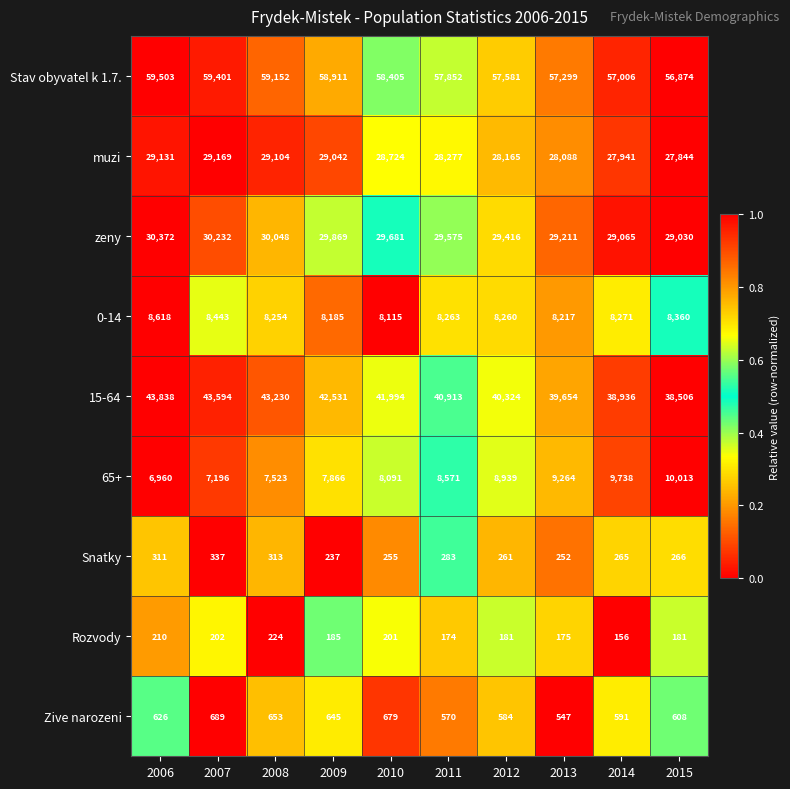

Which series has the largest range (max minus min)?

15-64